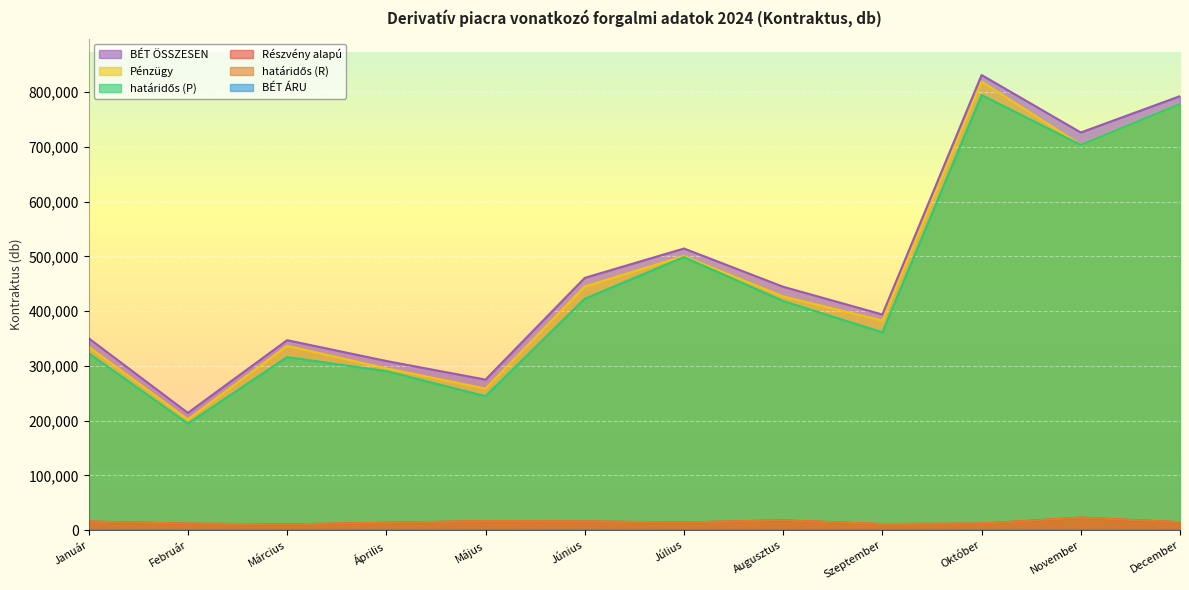

Is it true that Pénzügy equals 426840 at Augusztus?

True